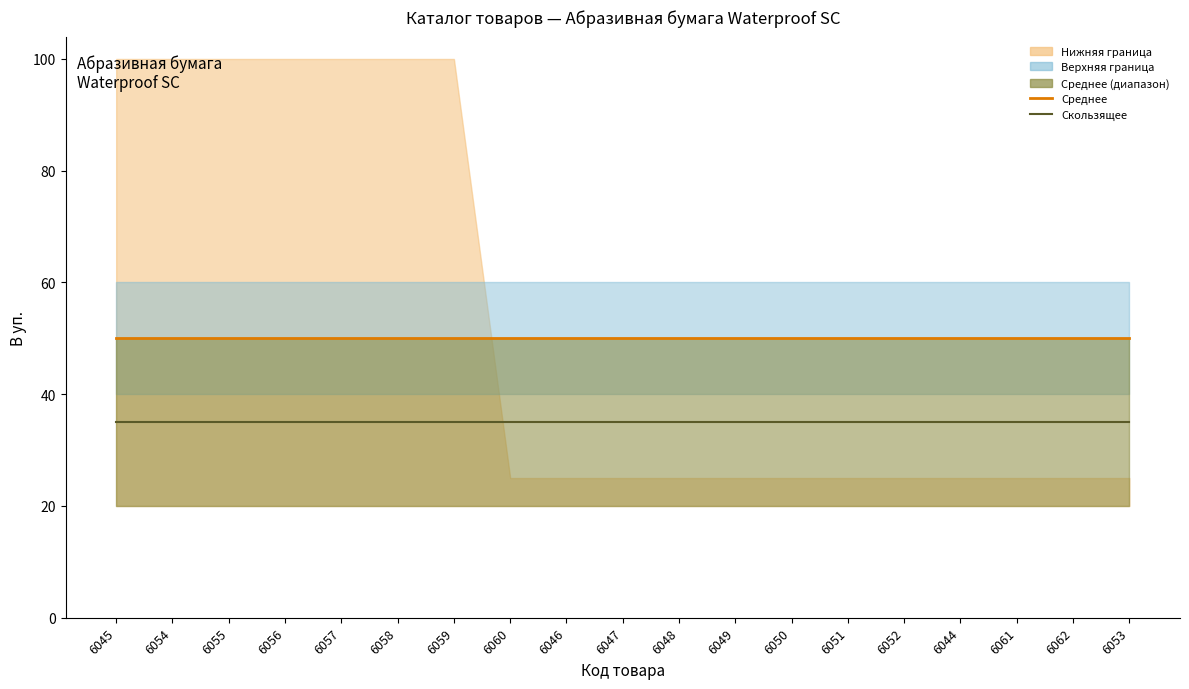

Between 6054 and 6047, which series saw the biggest shift?

В уп. среднее (линия)